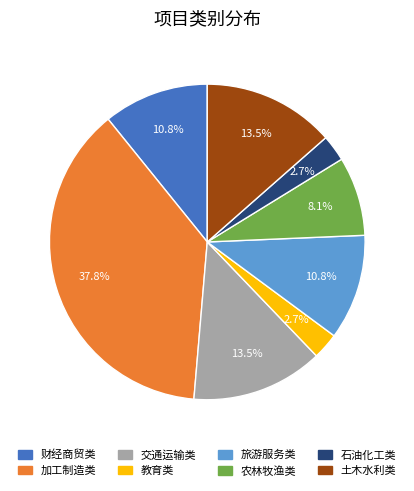

Is there a majority slice in this chart?

No